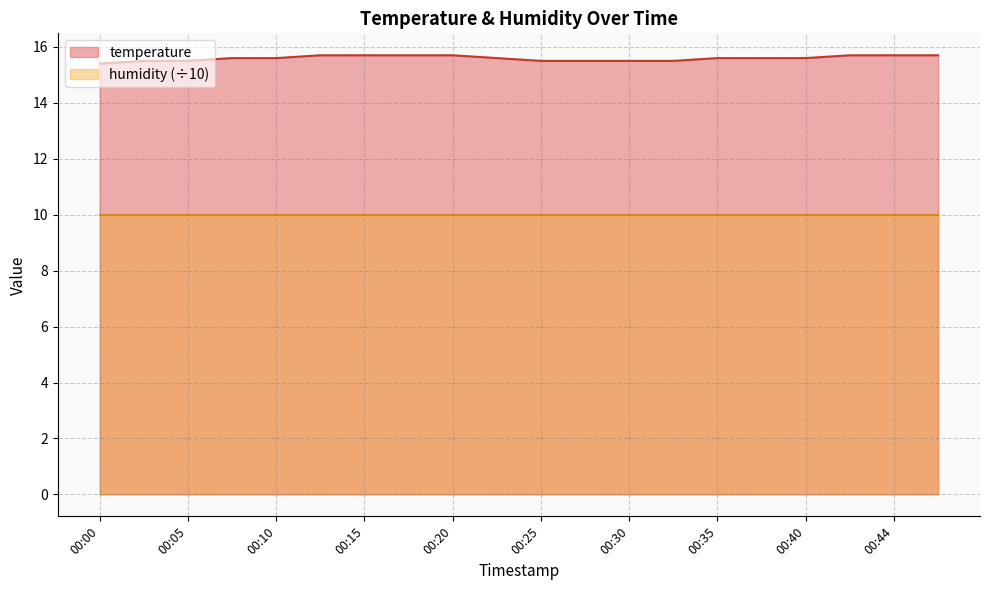

The value at 00:35 is 15.6. True or false?

True